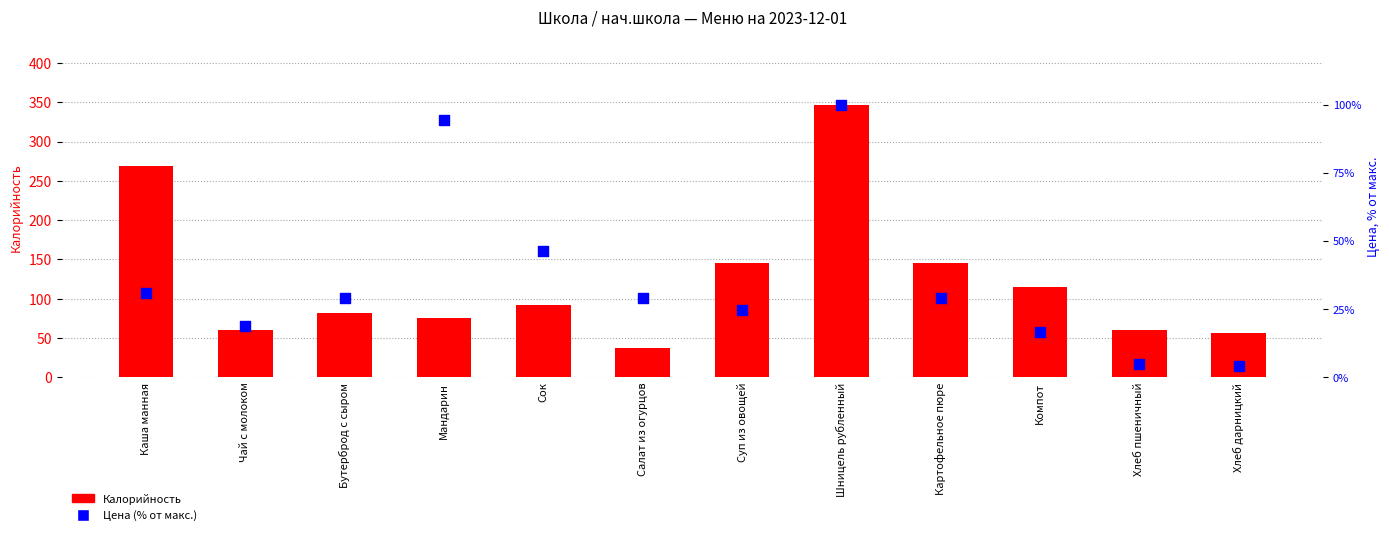

Which series has the largest Y range (max minus min)?

Калорийность